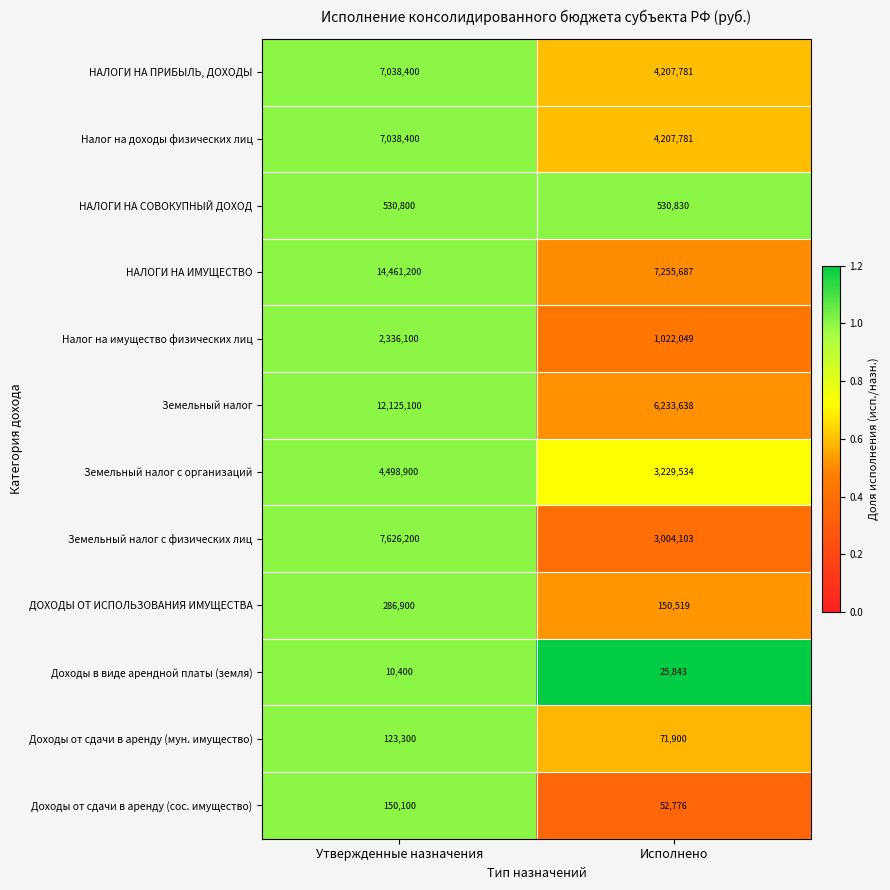

Which series has the largest total across all categories?

НАЛОГИ НА ИМУЩЕСТВО